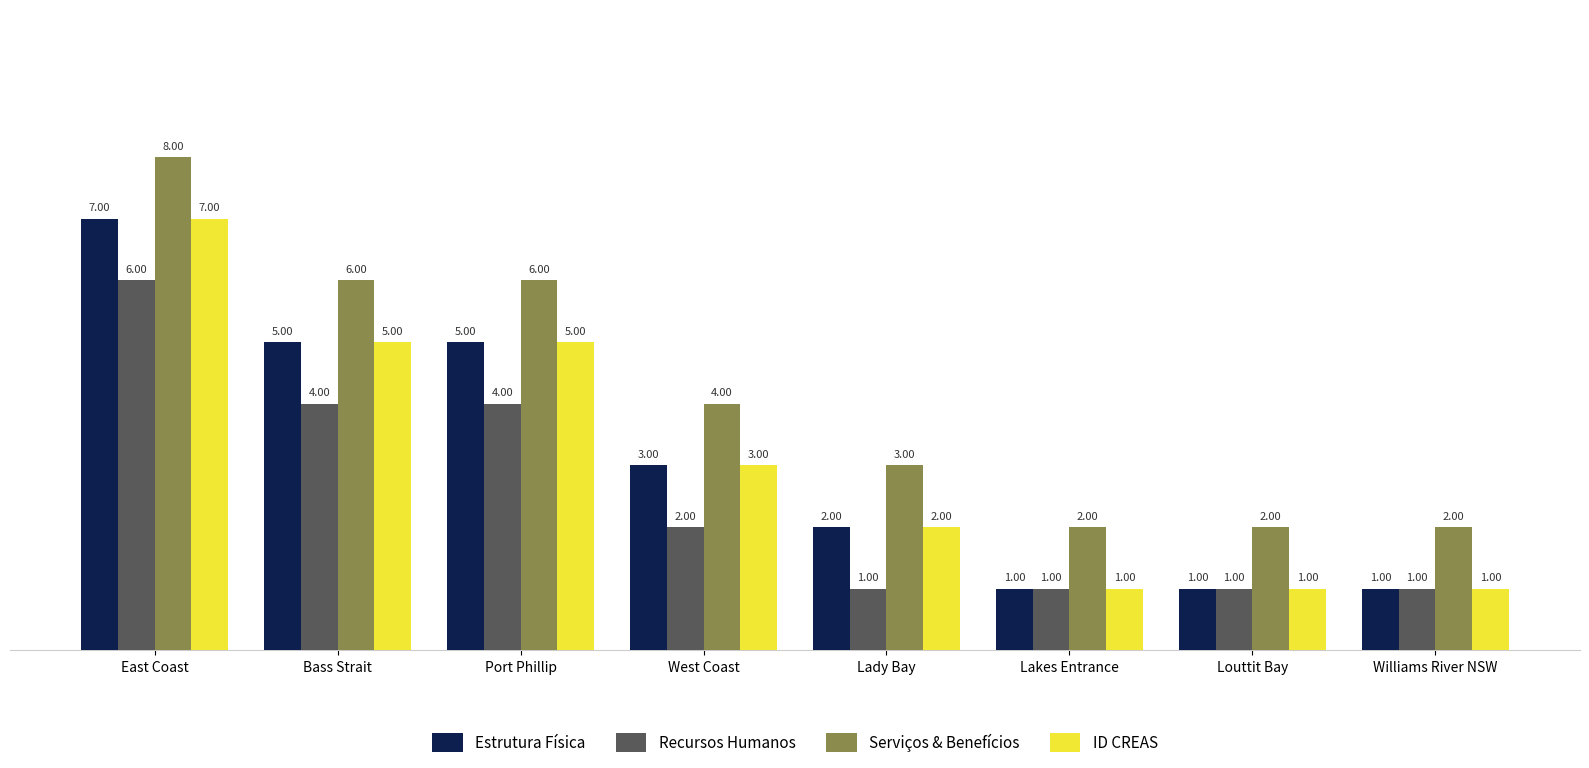

The value of Serviços & Benefícios at Louttit Bay is 0. True or false?

False